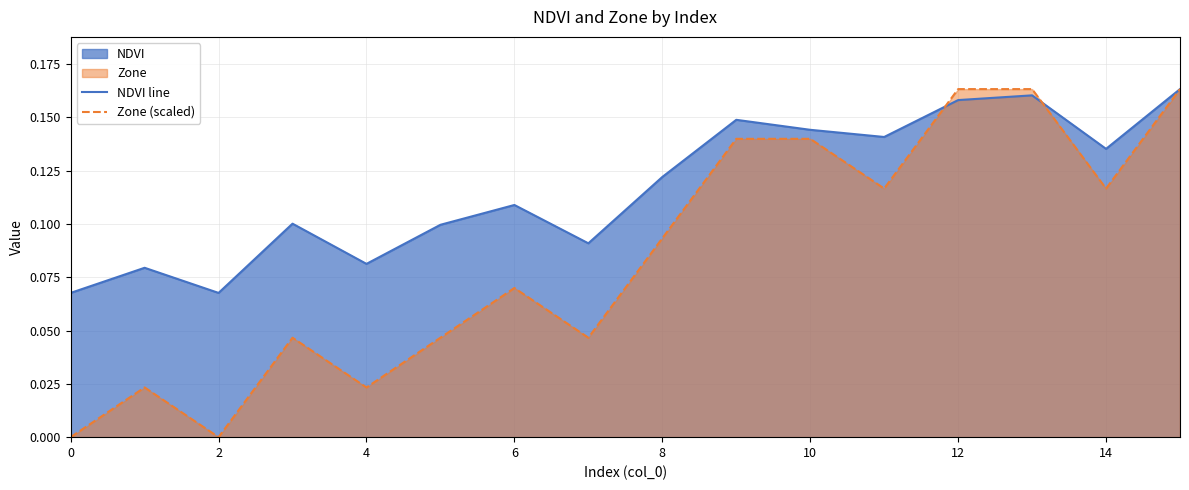

What is the difference between the second highest and minimum values in the Zone (scaled) series?

0.2